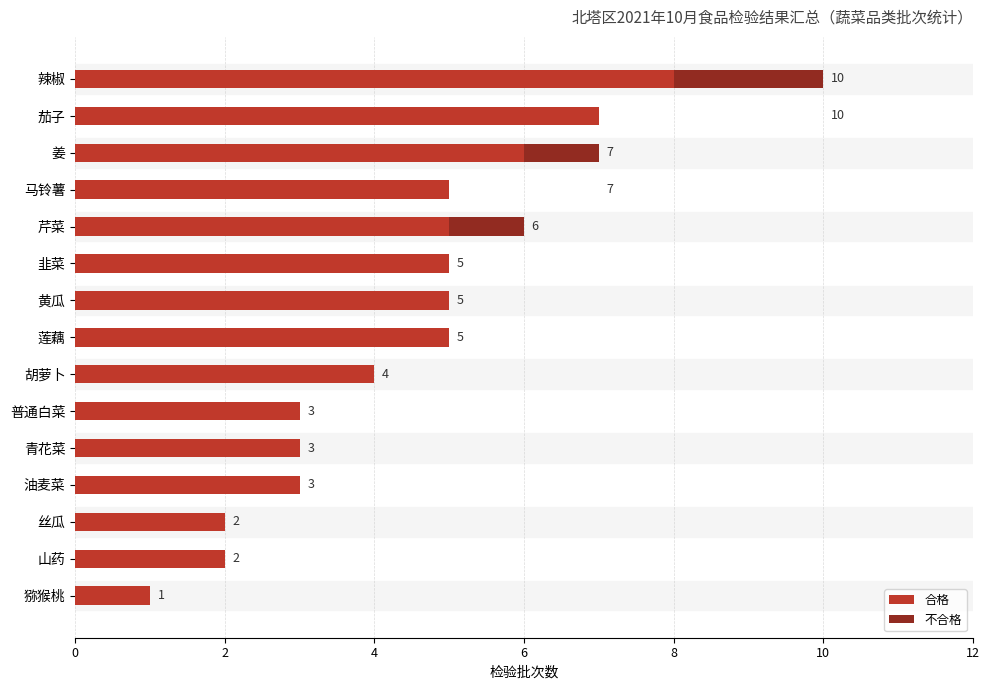

What is the highest value of the 合格 series?

8